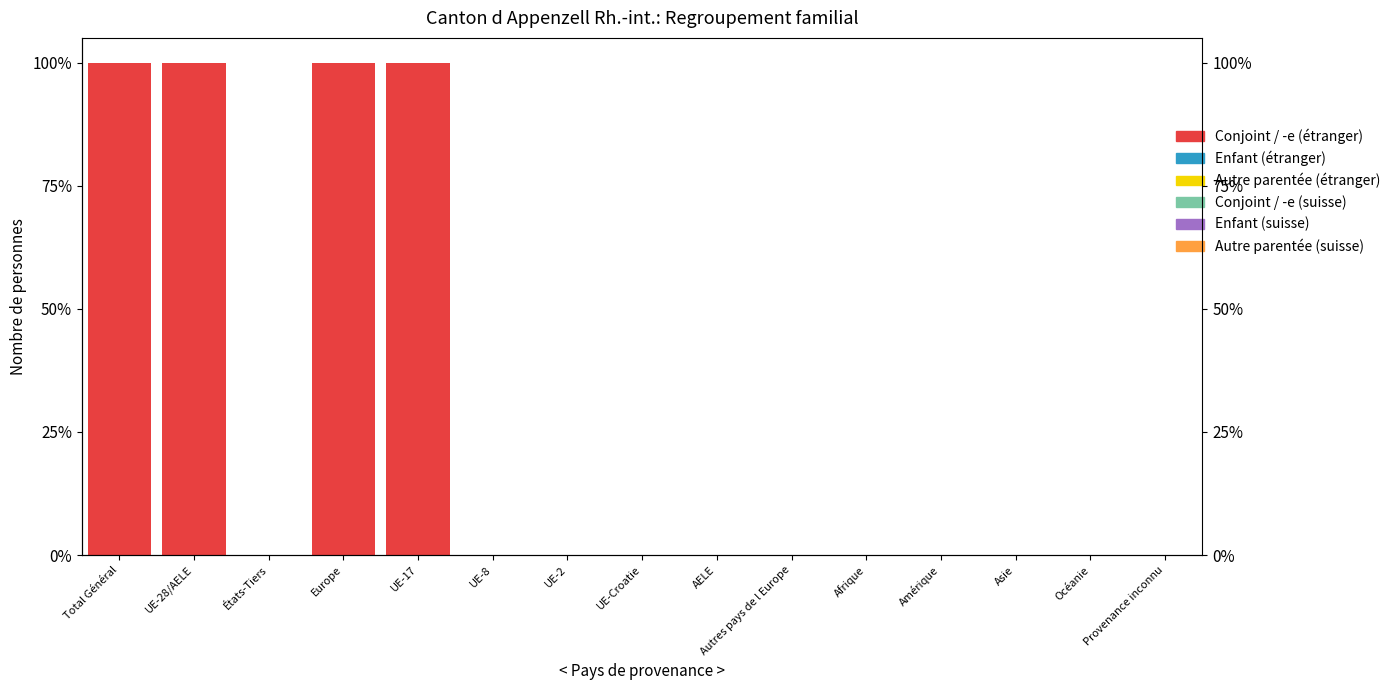

Rank the series at Asie from lowest to highest value.

Conjoint / -e (étranger), Enfant (étranger), Autre parentée (étranger), Conjoint / -e (suisse), Enfant (suisse), Autre parentée (suisse)